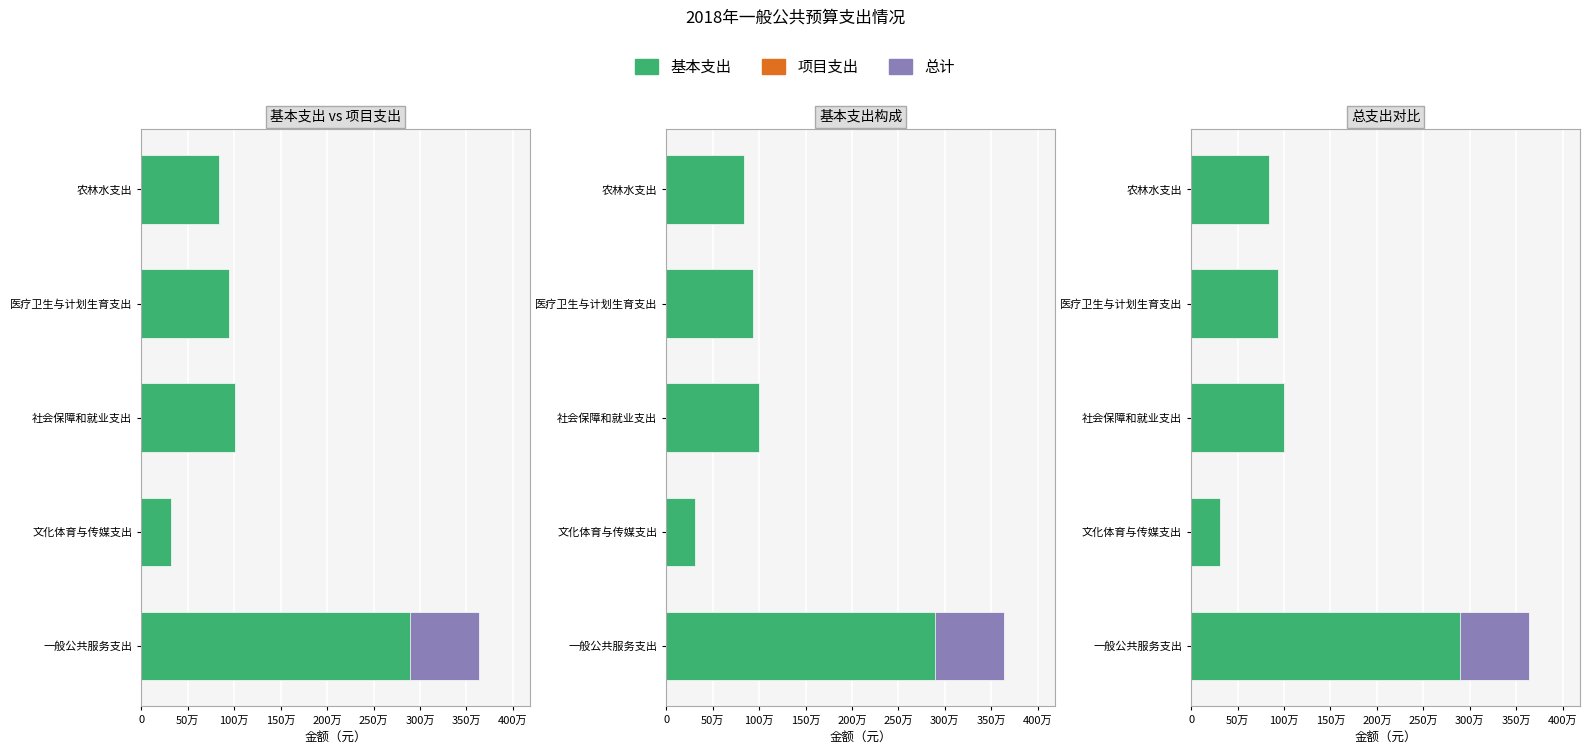

What is the difference between the highest and lowest values at 社会保障和就业支出?

1003355.5